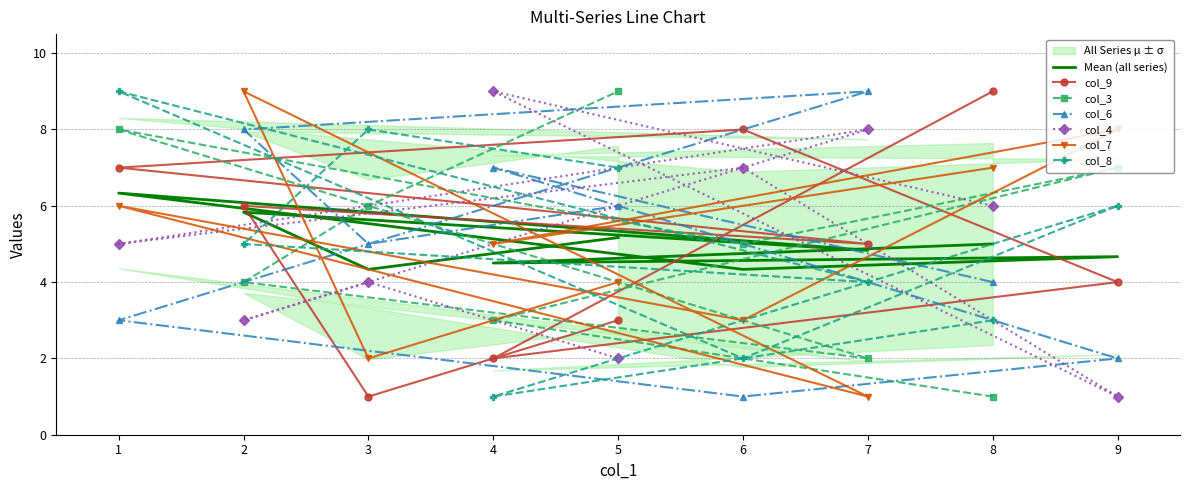

What is the difference between the col_4 values at 8 and 7?

2